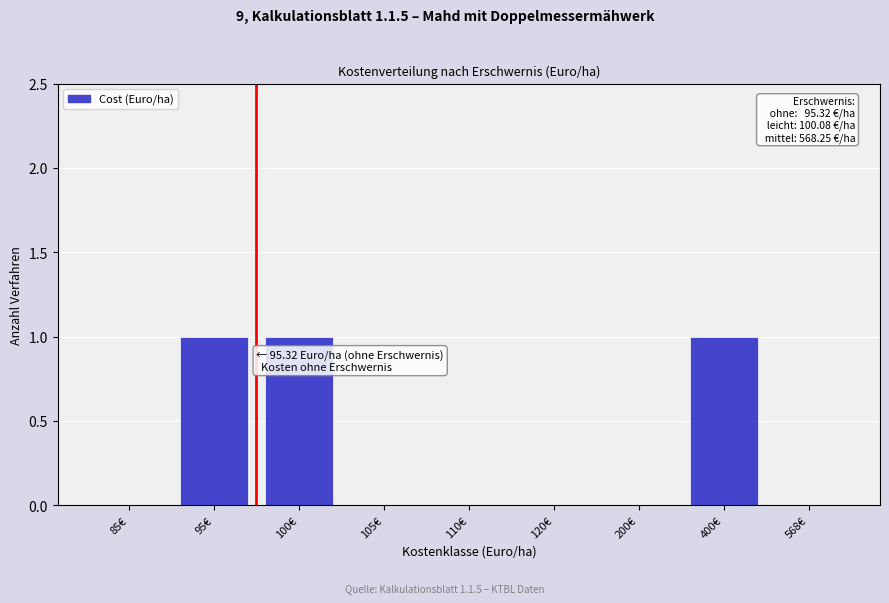

Reading right to left, list all the values displayed in this chart.

568€=0	400€=1	200€=0	120€=0	110€=0	105€=0	100€=1	95€=1	85€=0